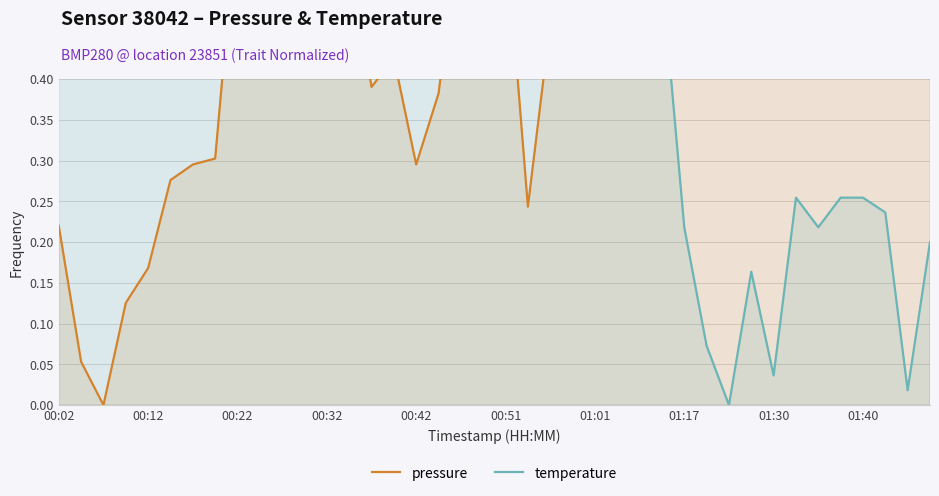

Does the chart have visible grid lines?

Yes